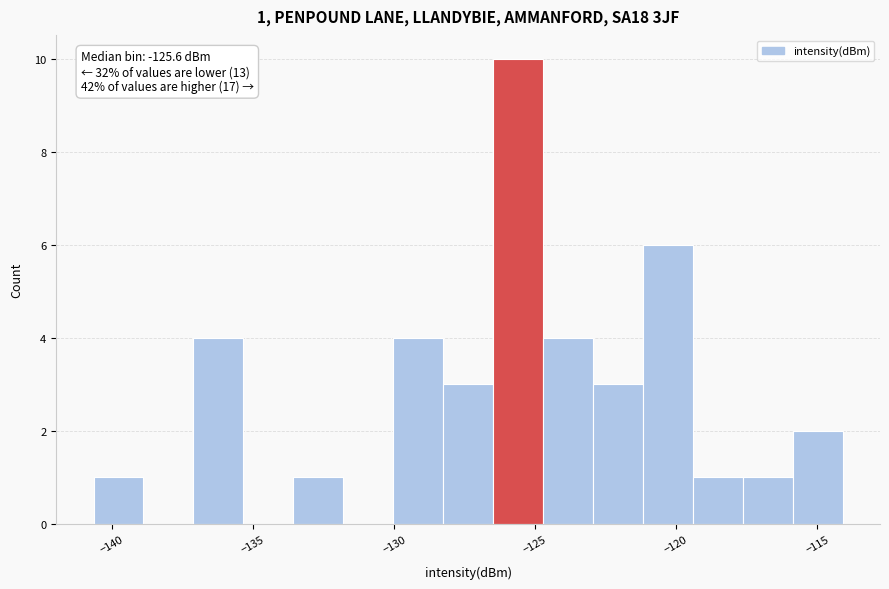

Around what value on the x-axis is the tallest bar? Give the approximate position of its centre, as read against the axis.

-125.5